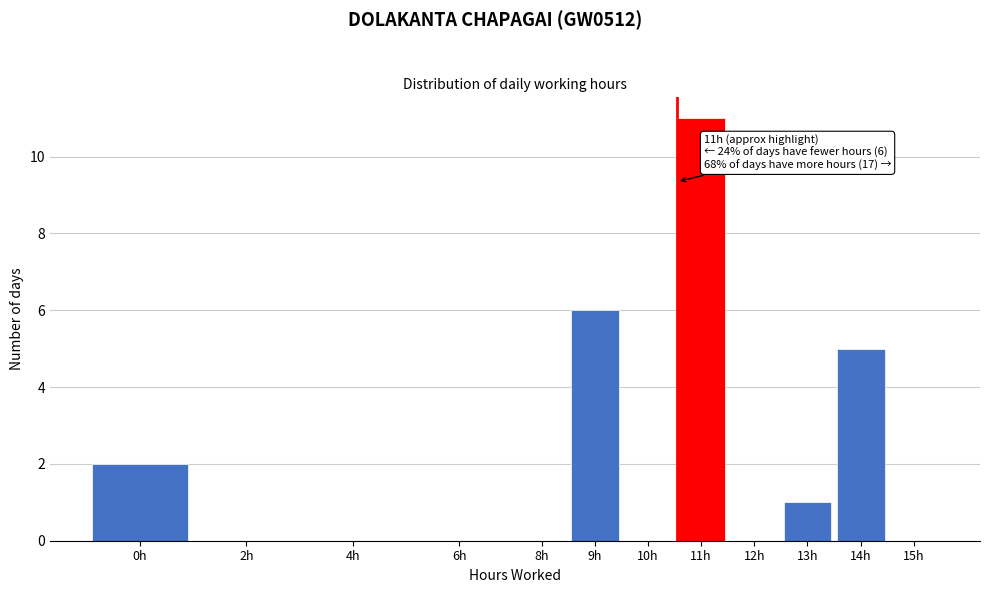

Reading right to left, what are all the values shown in this chart?

15h=0	14h=5	13h=1	12h=0	11h=11	10h=0	9h=6	8h=0	6h=0	4h=0	2h=0	0h=2